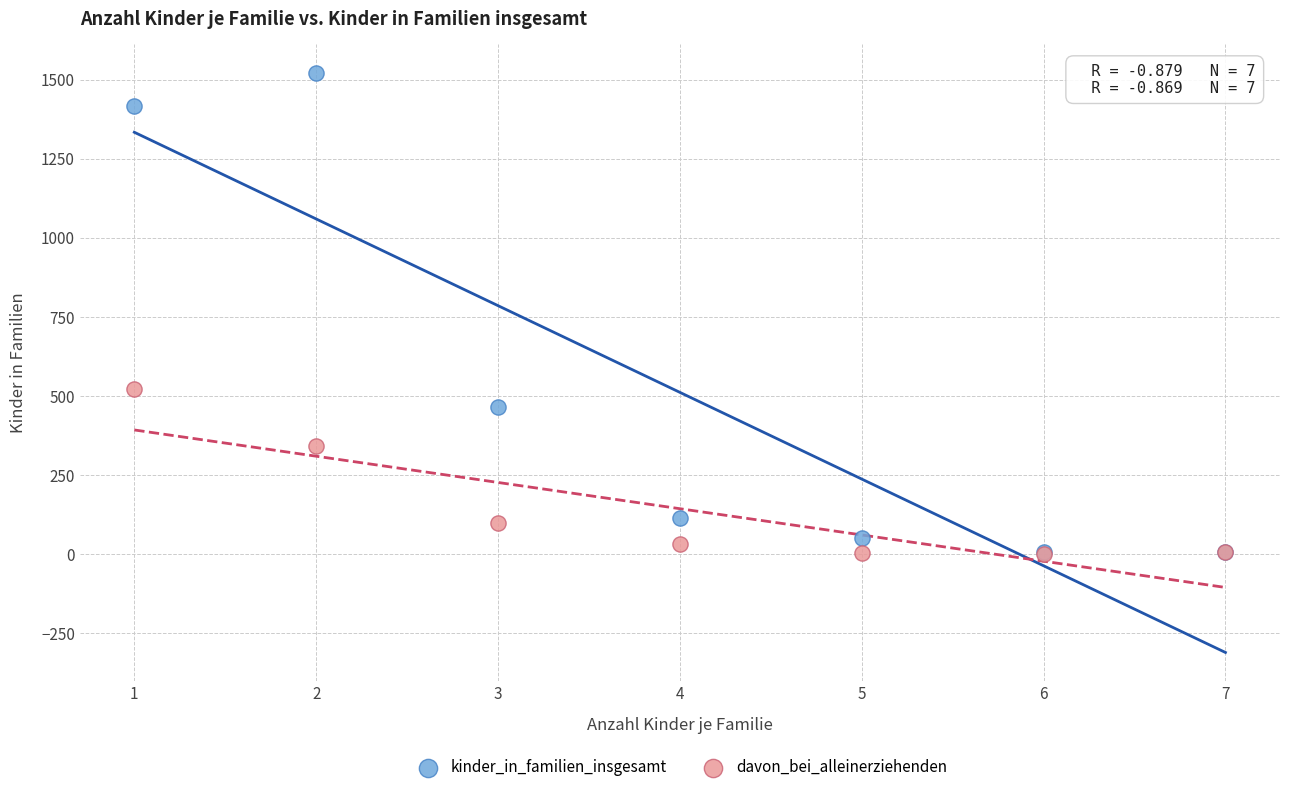

Which series has the widest spread of Y values?

kinder_in_familien_insgesamt